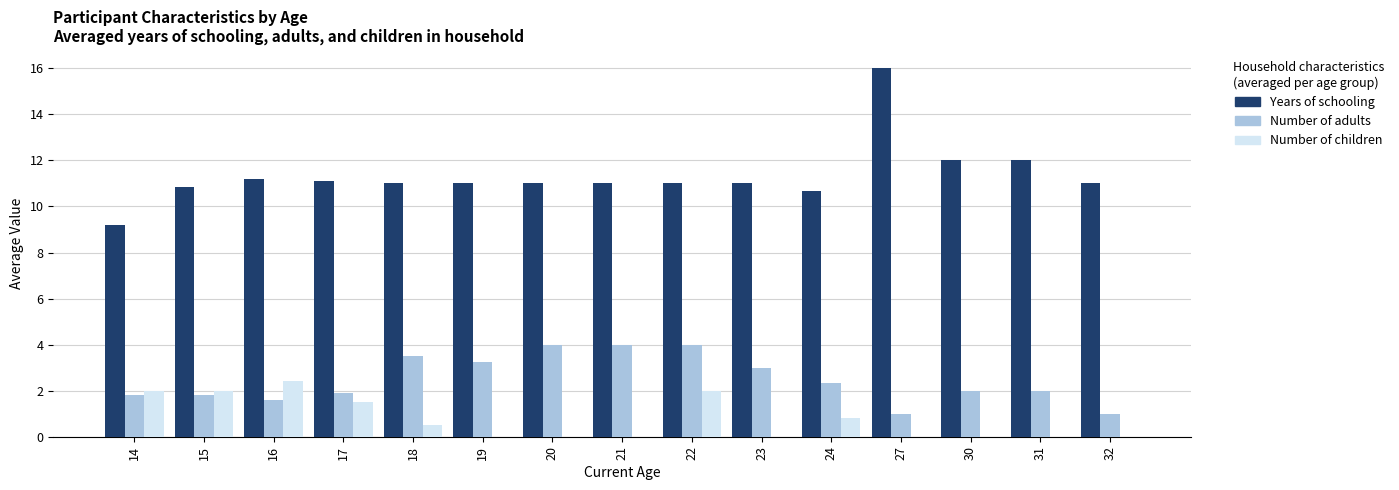

What is the approximate value of Number of adults at 30?

2.0